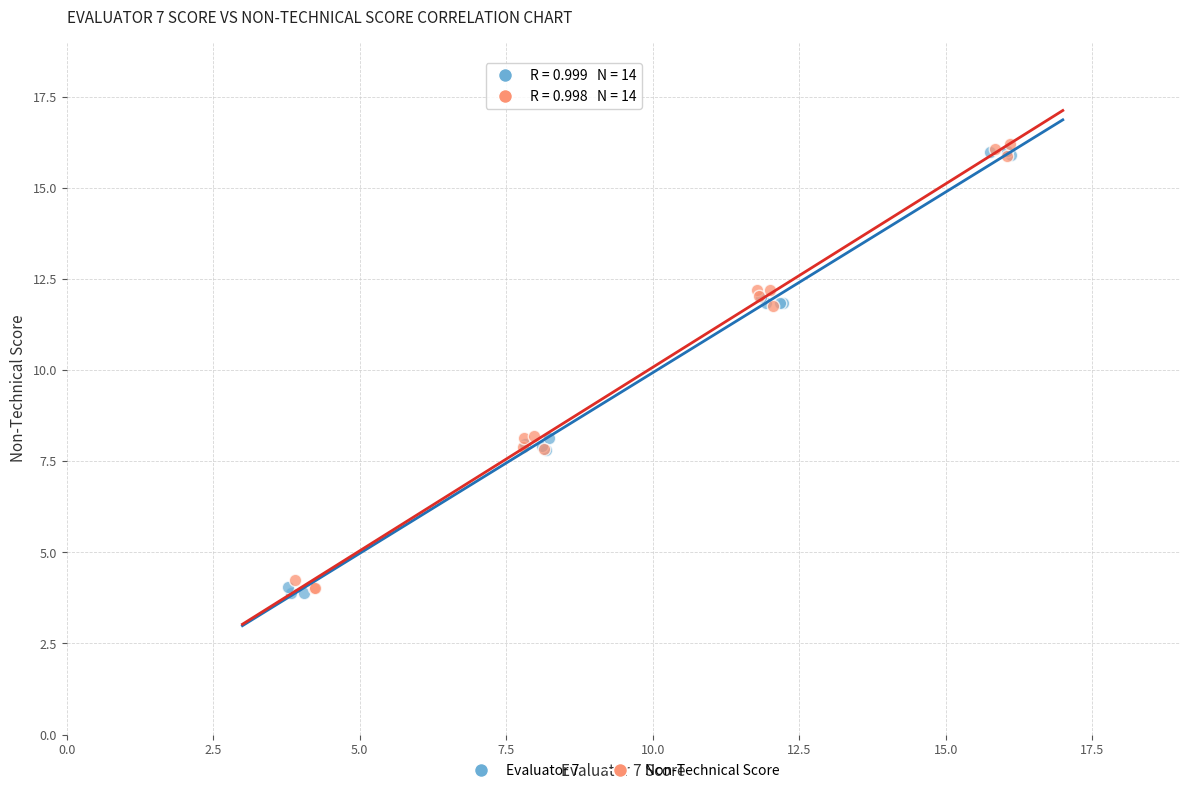

What are all the series names shown in the legend?

Evaluator 7, Non-Technical Score